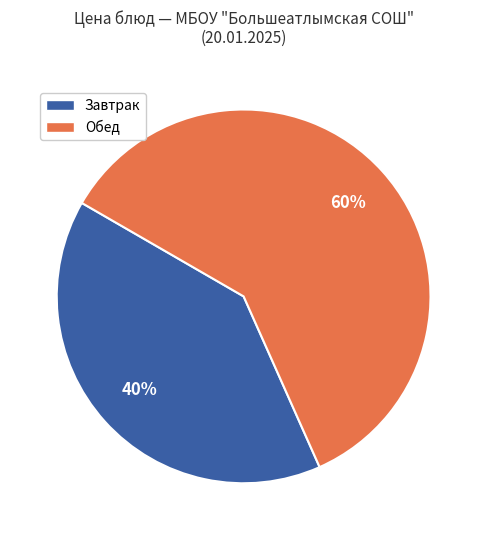

To the nearest percent, what is the difference between the largest and smallest slice percentages?

20%